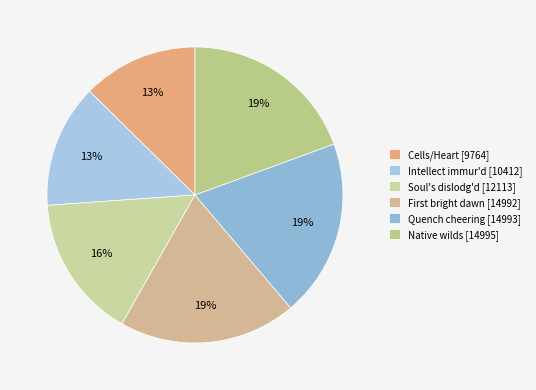

How many segments does this pie chart have?

6